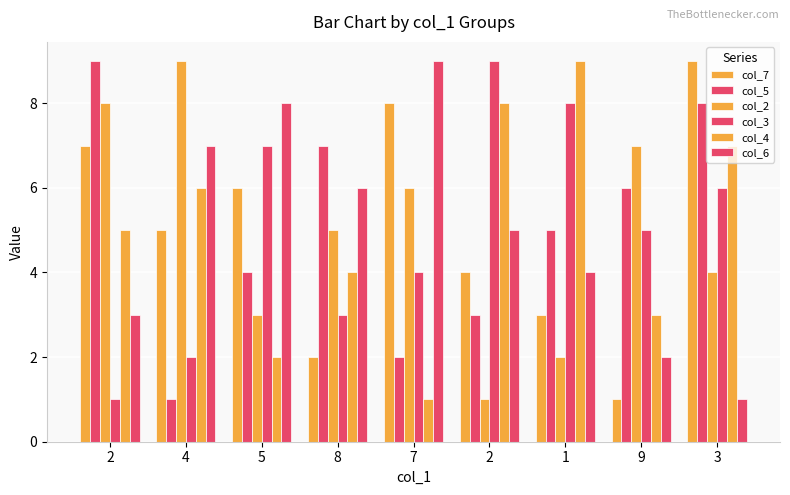

Which category has the highest value across all series?

3